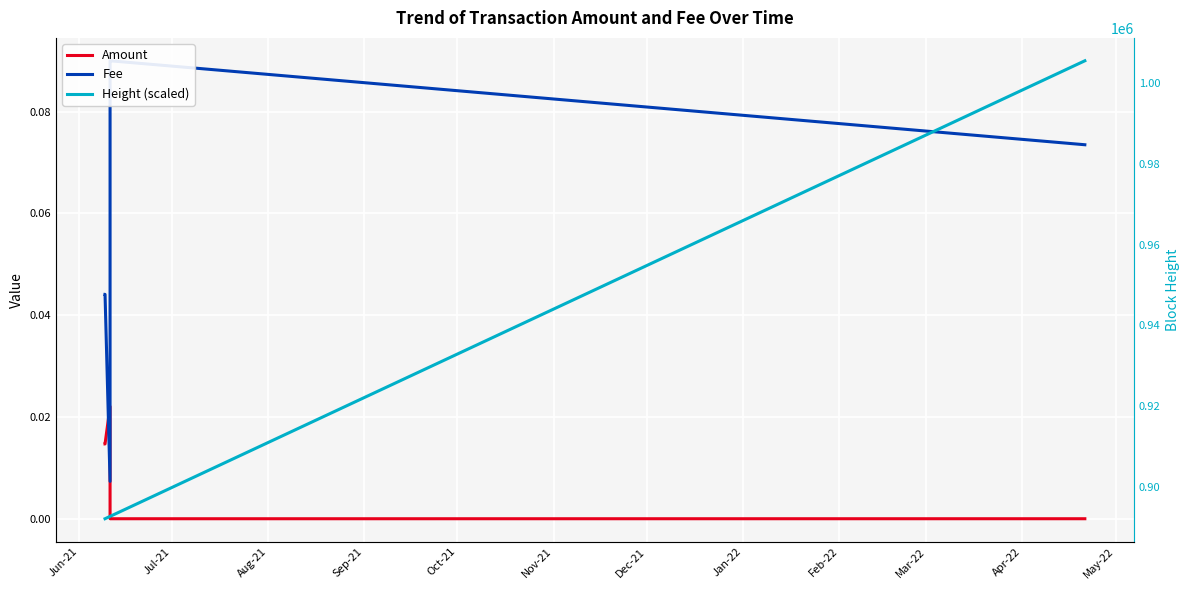

How many values in Amount are above zero?

5